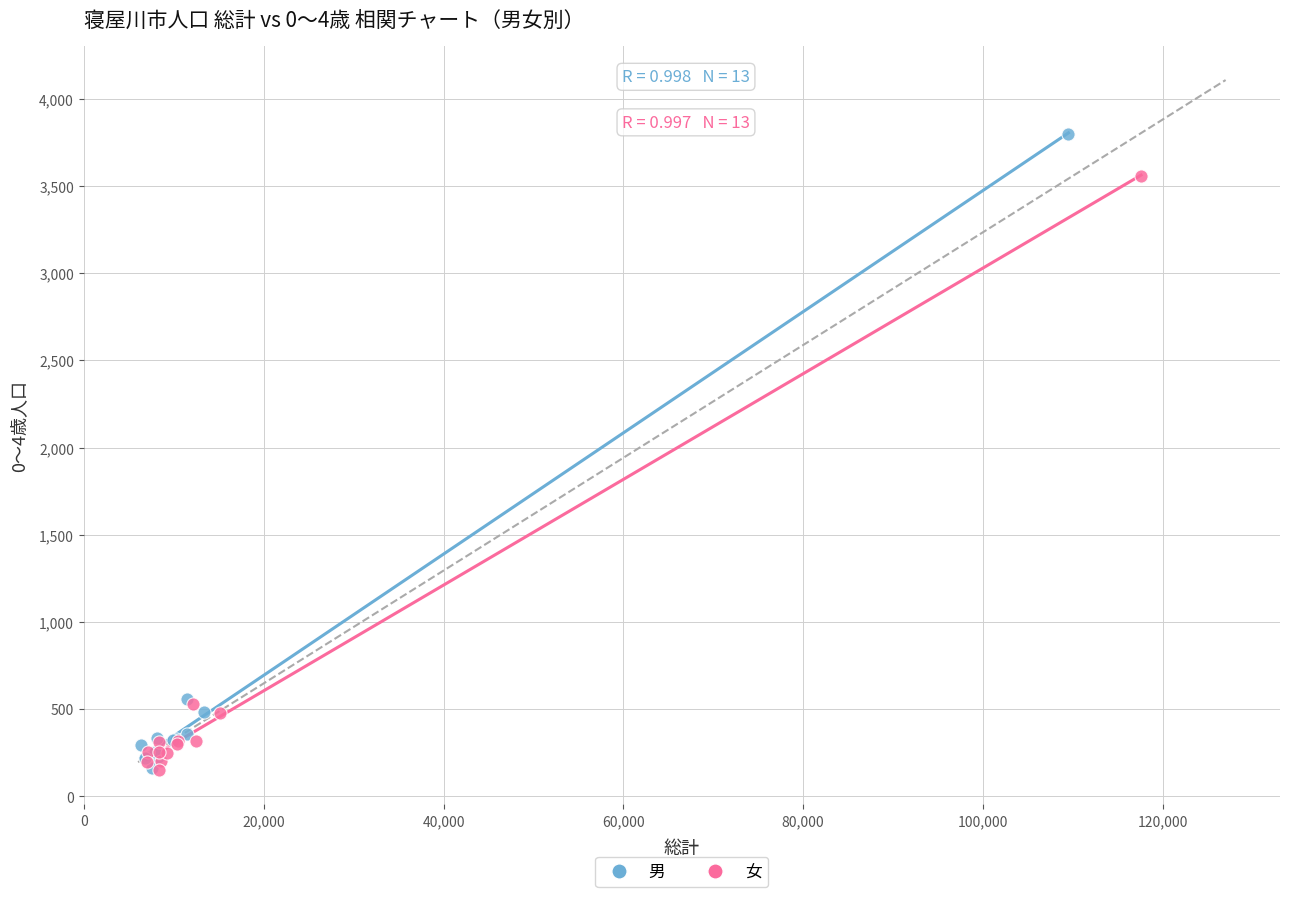

Which series has the widest spread of Y values?

男